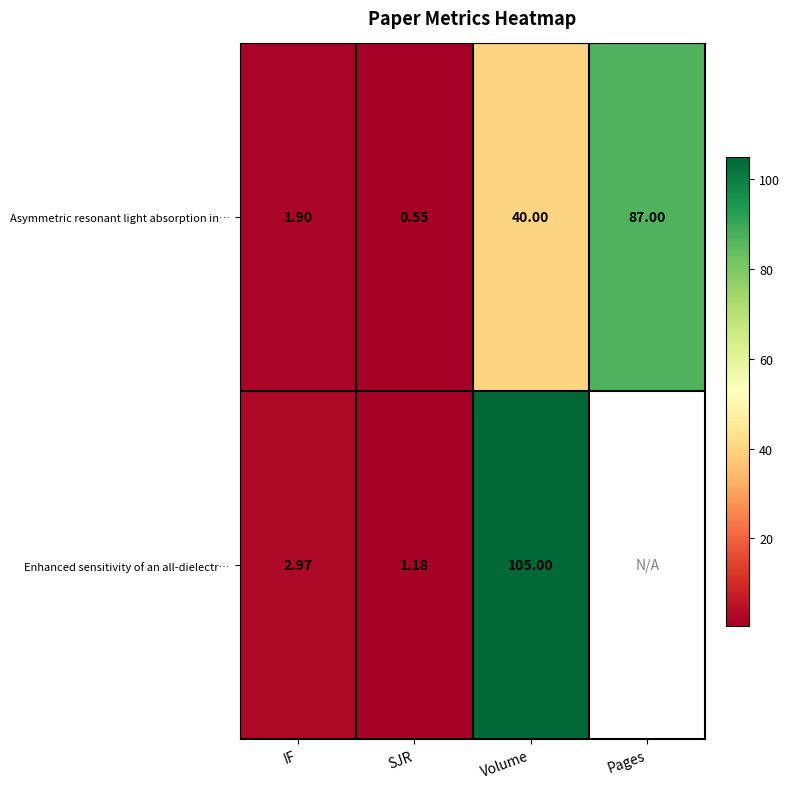

Rank the series at Volume from lowest to highest value.

Asymmetric resonant light absorption in…, Enhanced sensitivity of an all-dielectr…